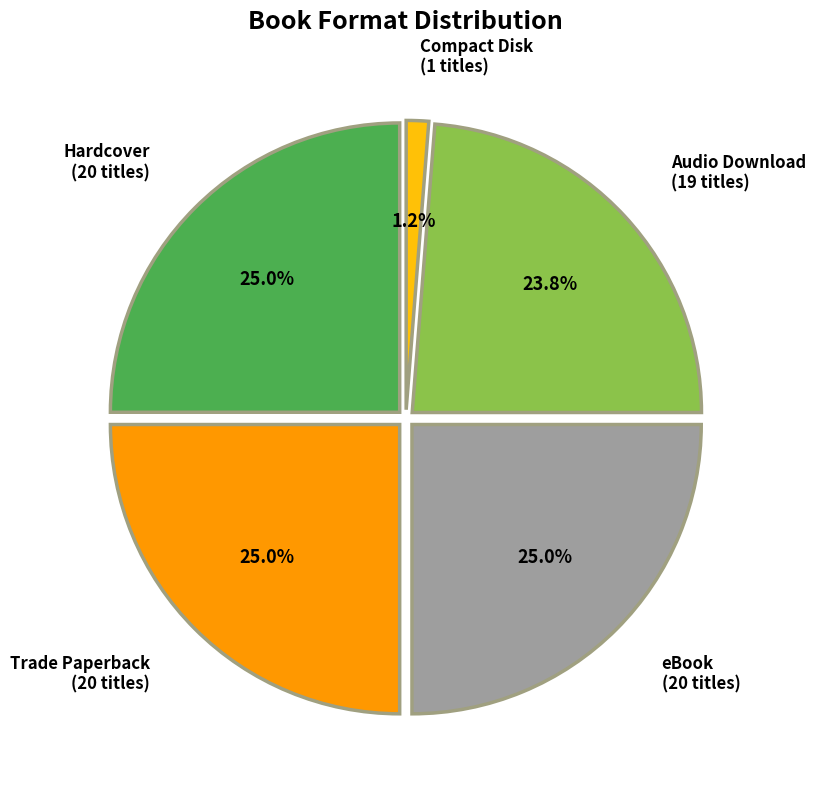

Is it true that Compact Disk is 1% of the pie?

True